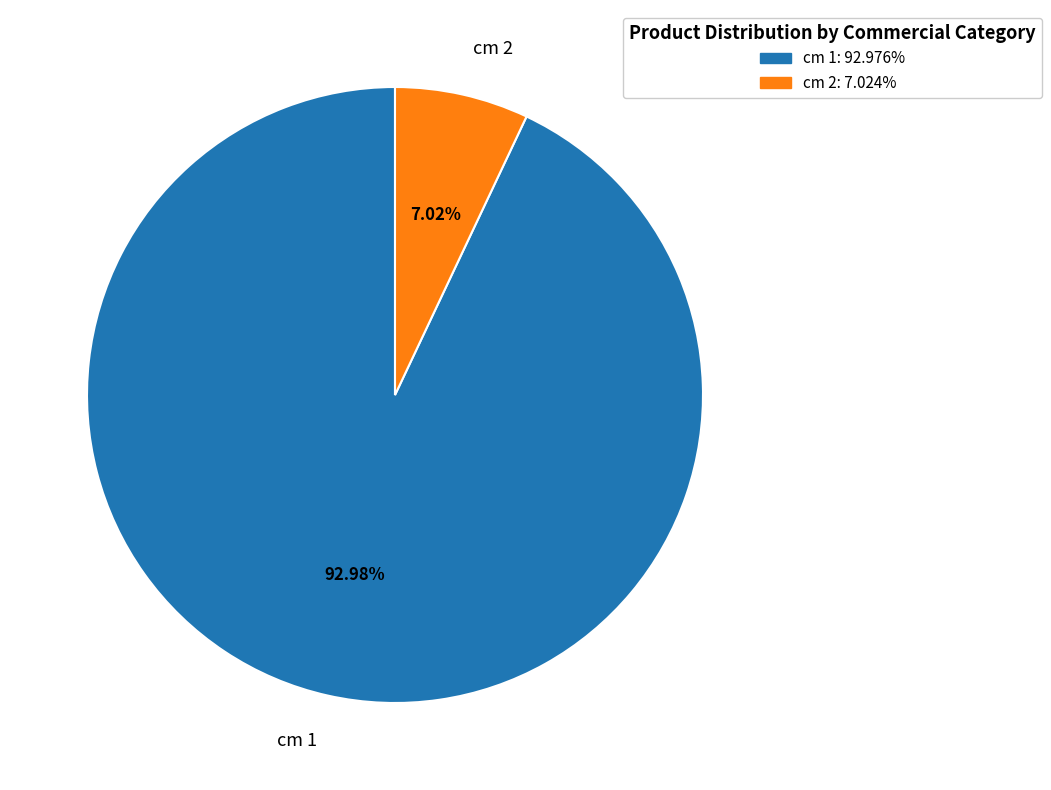

Which slice is the smallest?

cm 2